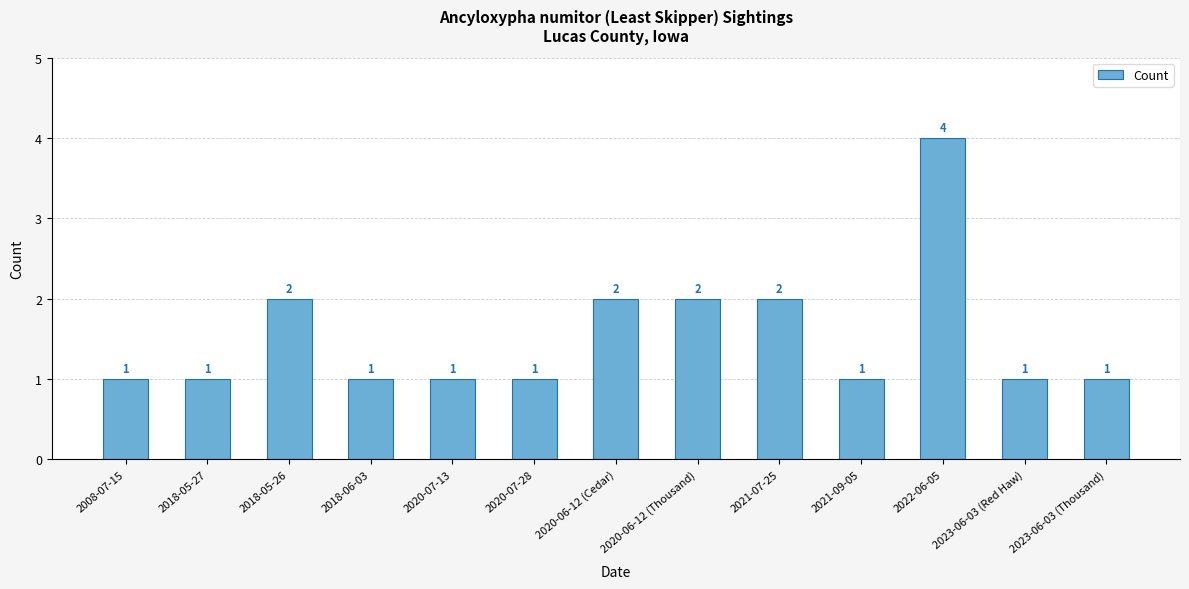

What is the sum of all values?

20